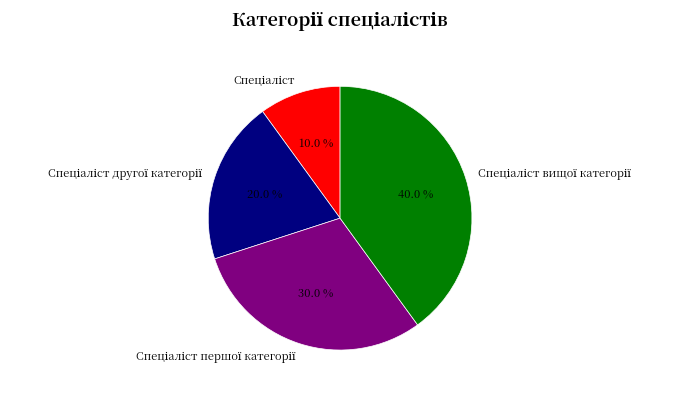

Is there any slice that represents more than half of the pie?

No